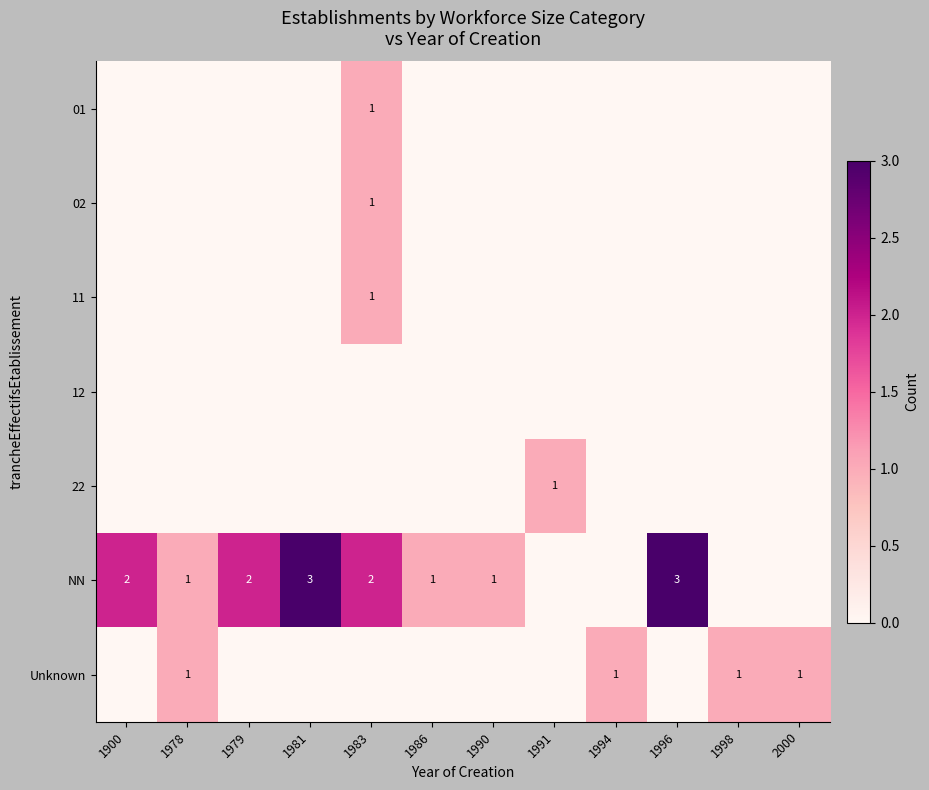

At how many categories does at least one series exceed 1?

5